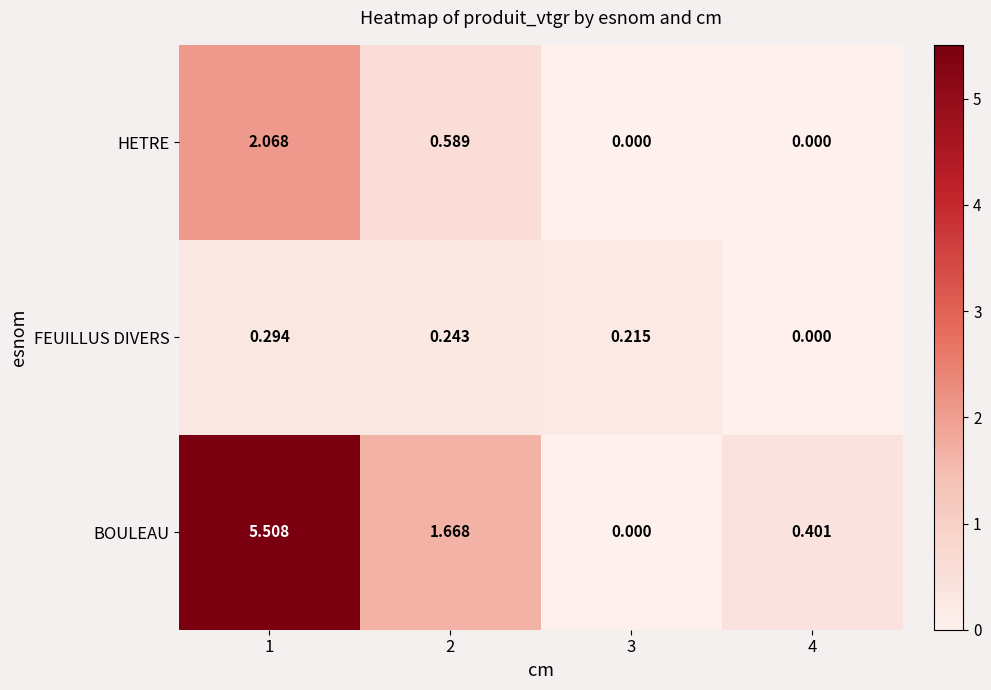

List the series in order of their overall mean, lowest first.

FEUILLUS DIVERS, HETRE, BOULEAU